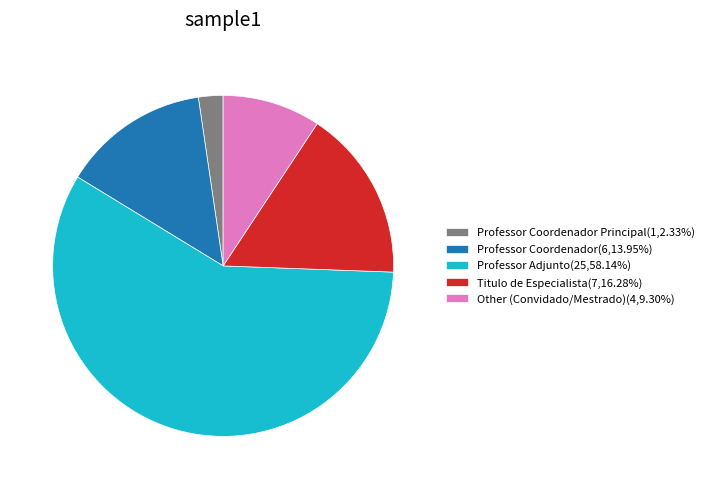

Combined, do Titulo de Especialista(7,16.28%) and Other (Convidado/Mestrado)(4,9.30%) account for over 50%?

No